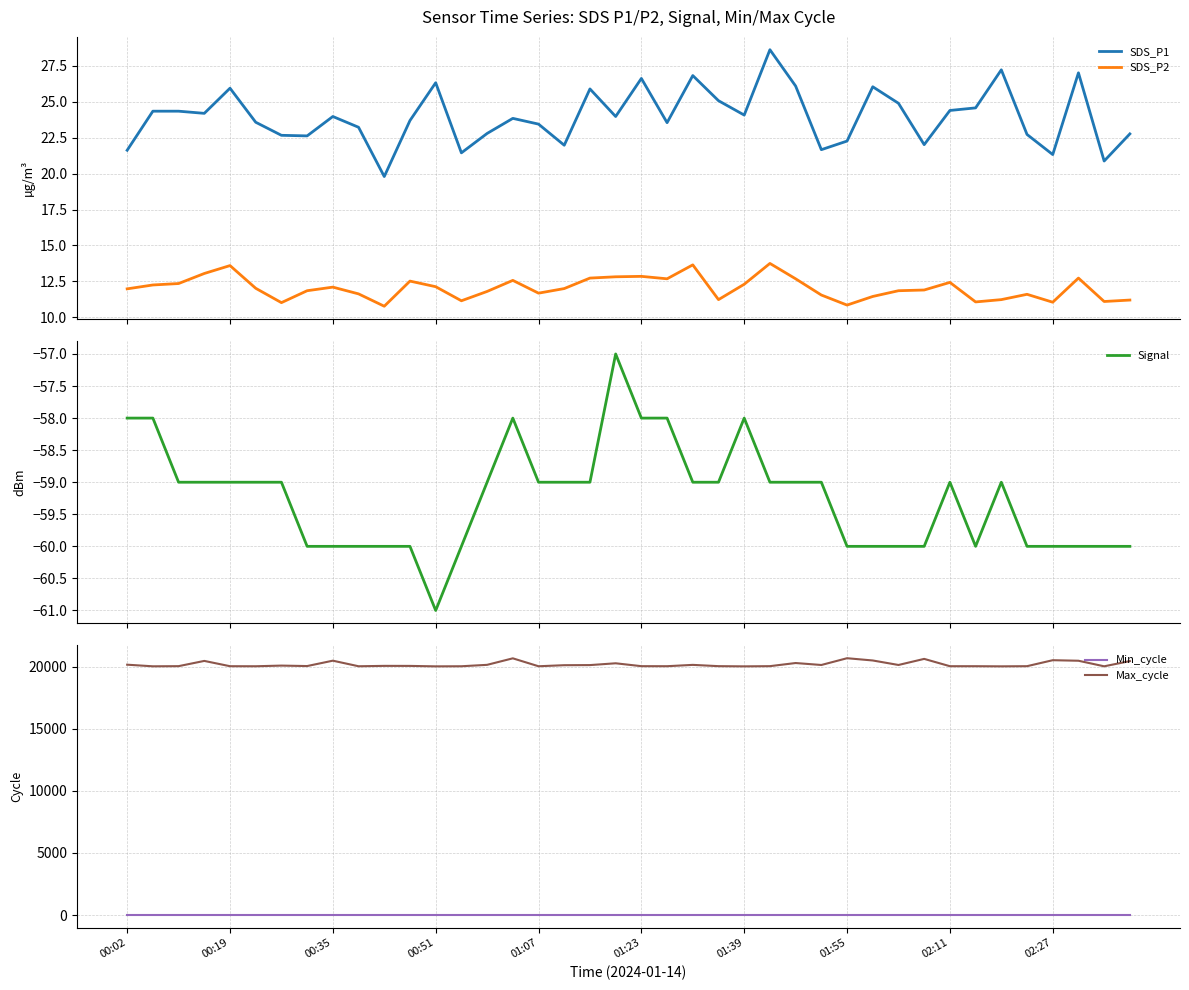

True or false: SDS_P1 and SDS_P2 cross at least once.

False